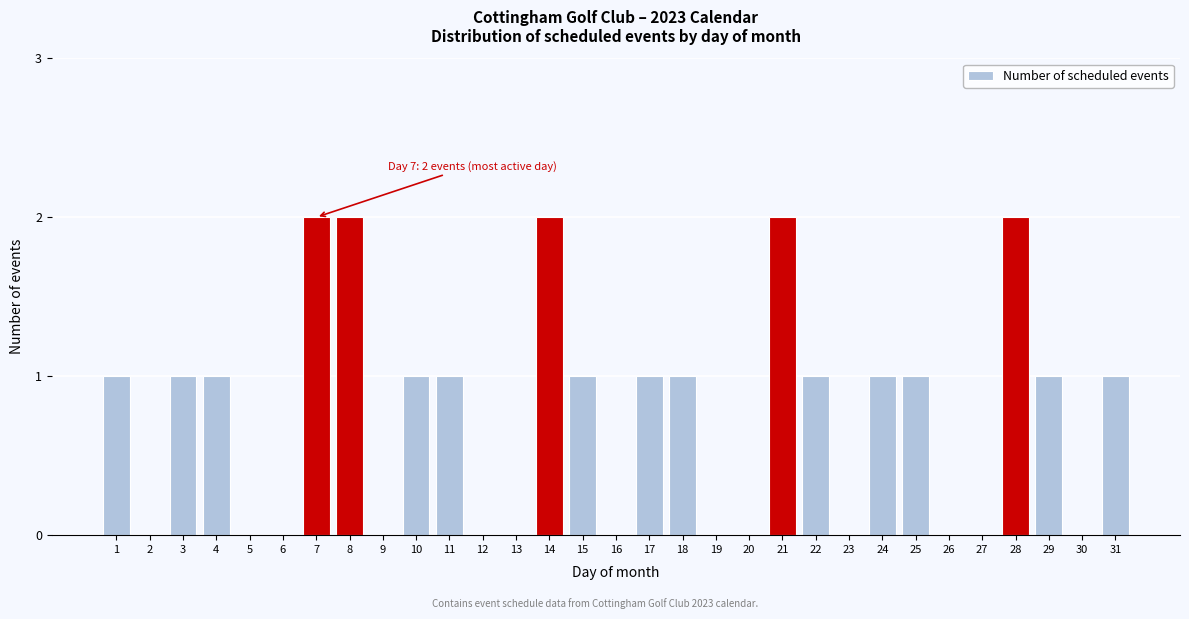

What is the change in value from 5 to 8?

+2